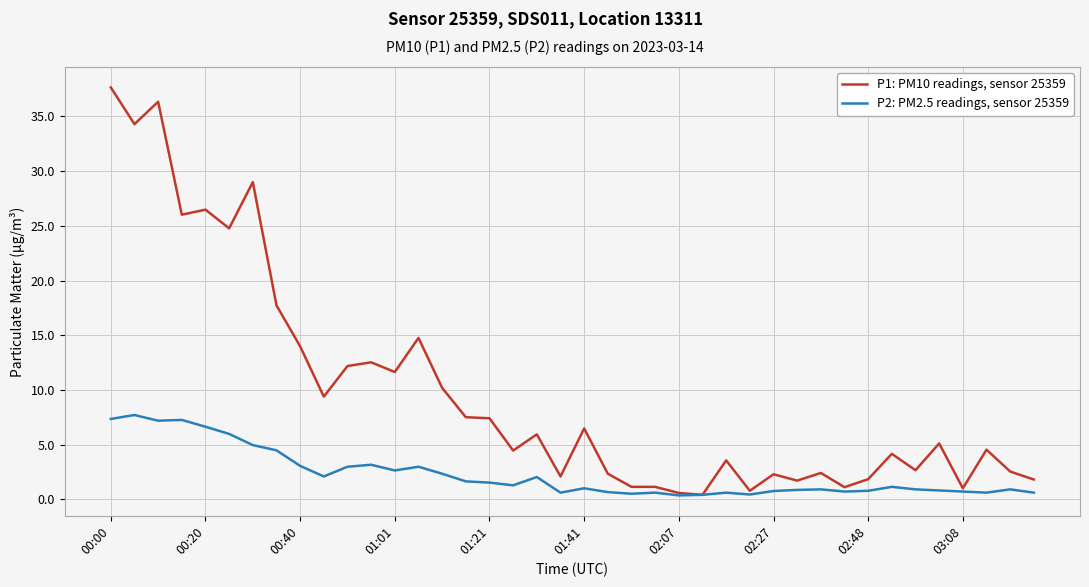

Which series has the largest total across all categories?

P1: PM10 readings, sensor 25359